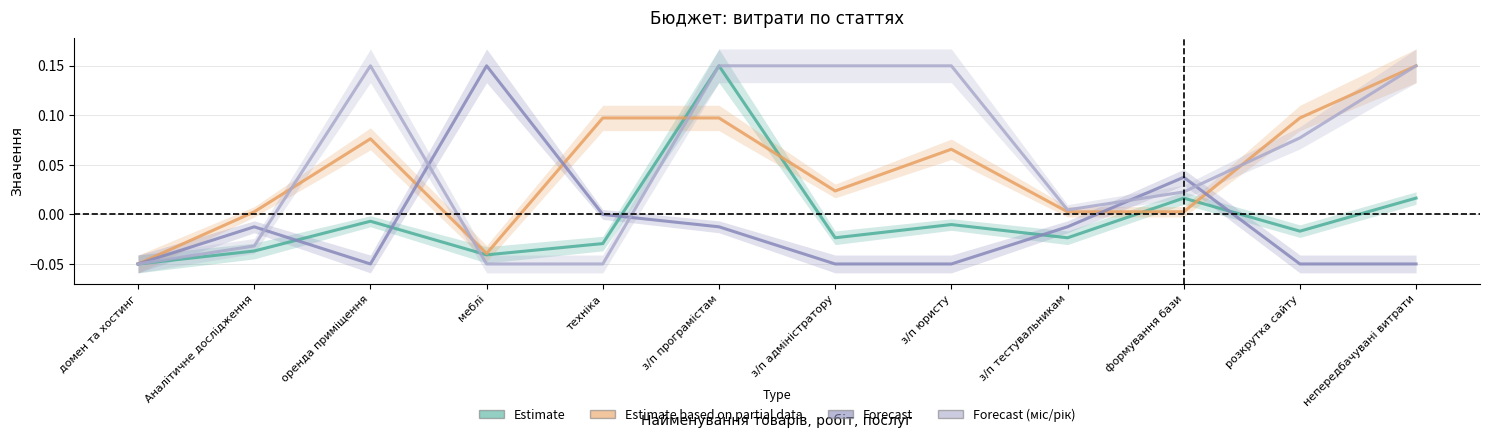

Which series has the largest total across all categories?

Forecast (міс/рік)